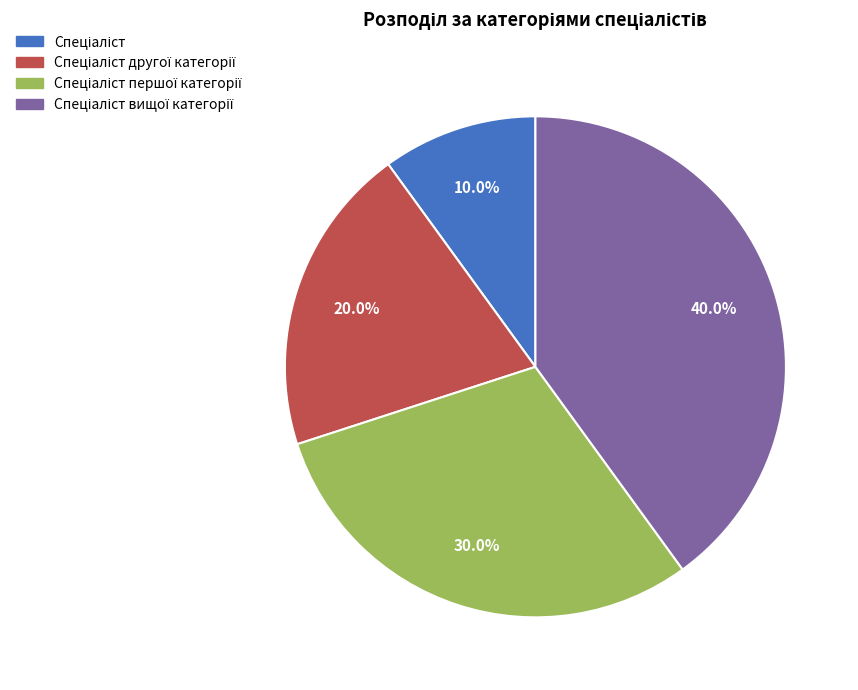

Does any single category account for the majority?

No